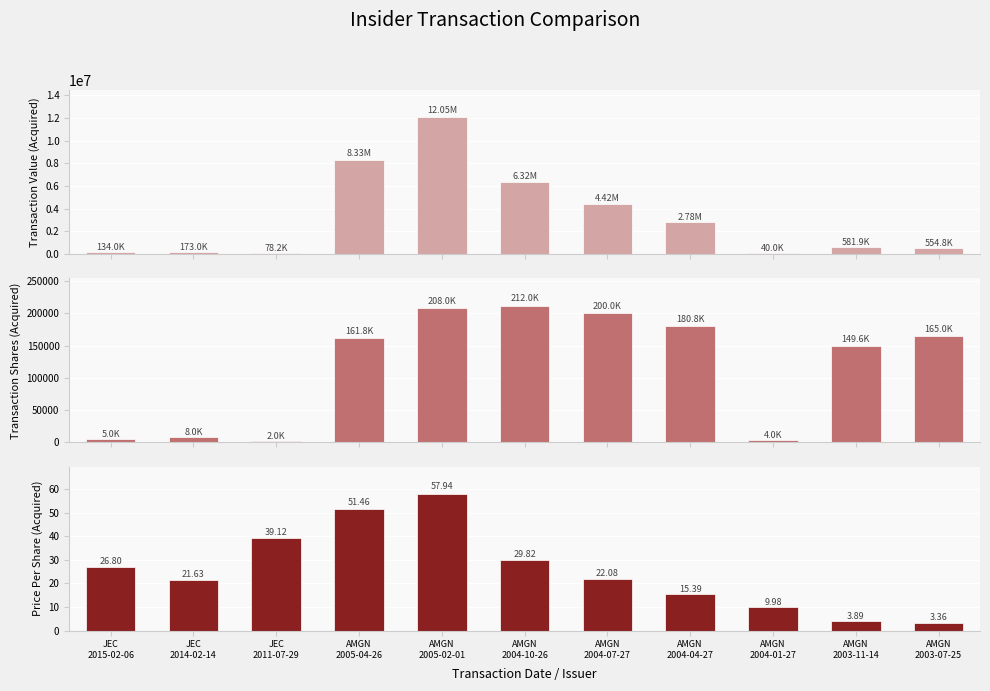

At how many categories does at least one series exceed 1975357?

5